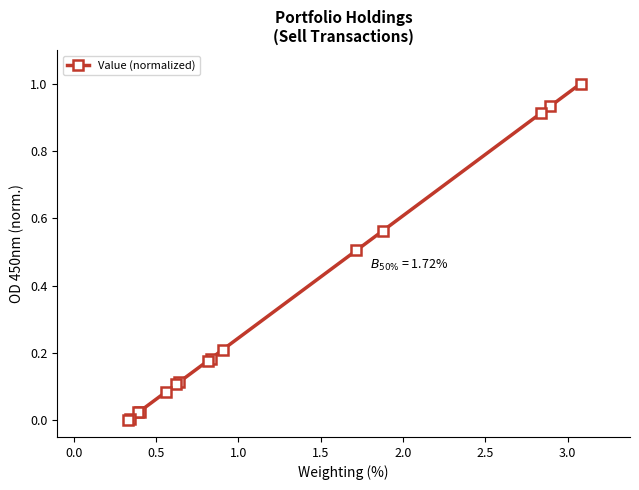

What is the difference between the maximum and minimum values?

1.0